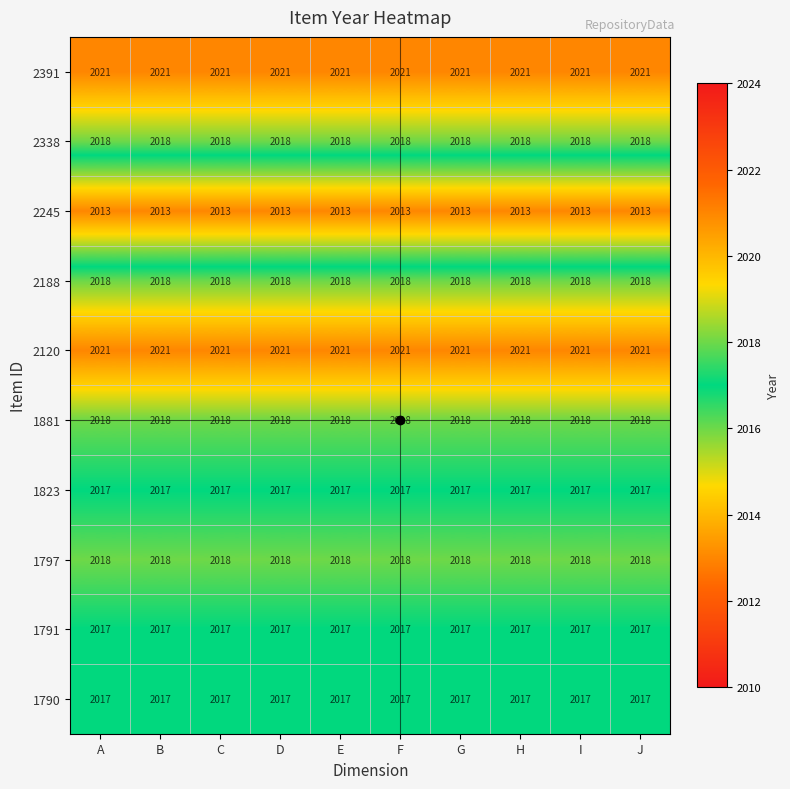

What is the total value across all series at E?

20178